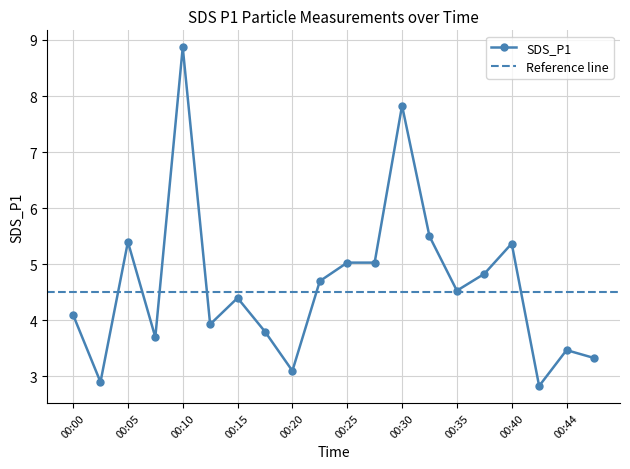

What is the greatest value displayed?

8.9